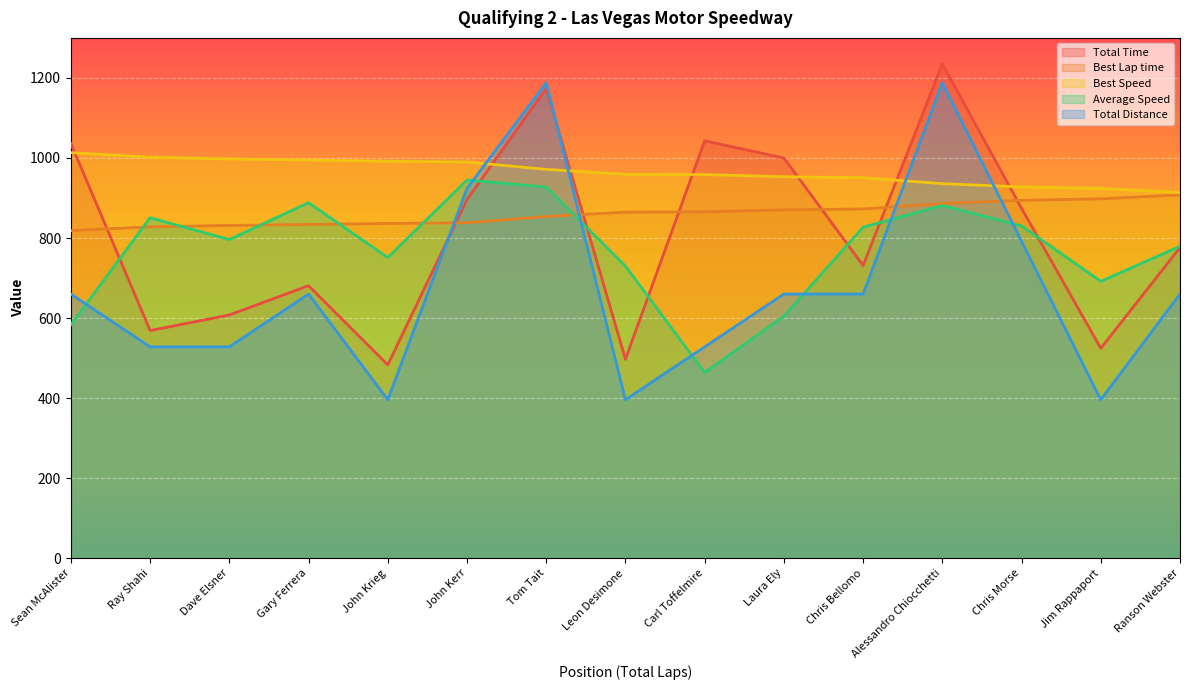

True or false: Best Speed has more than 0 points higher than both neighbors.

False